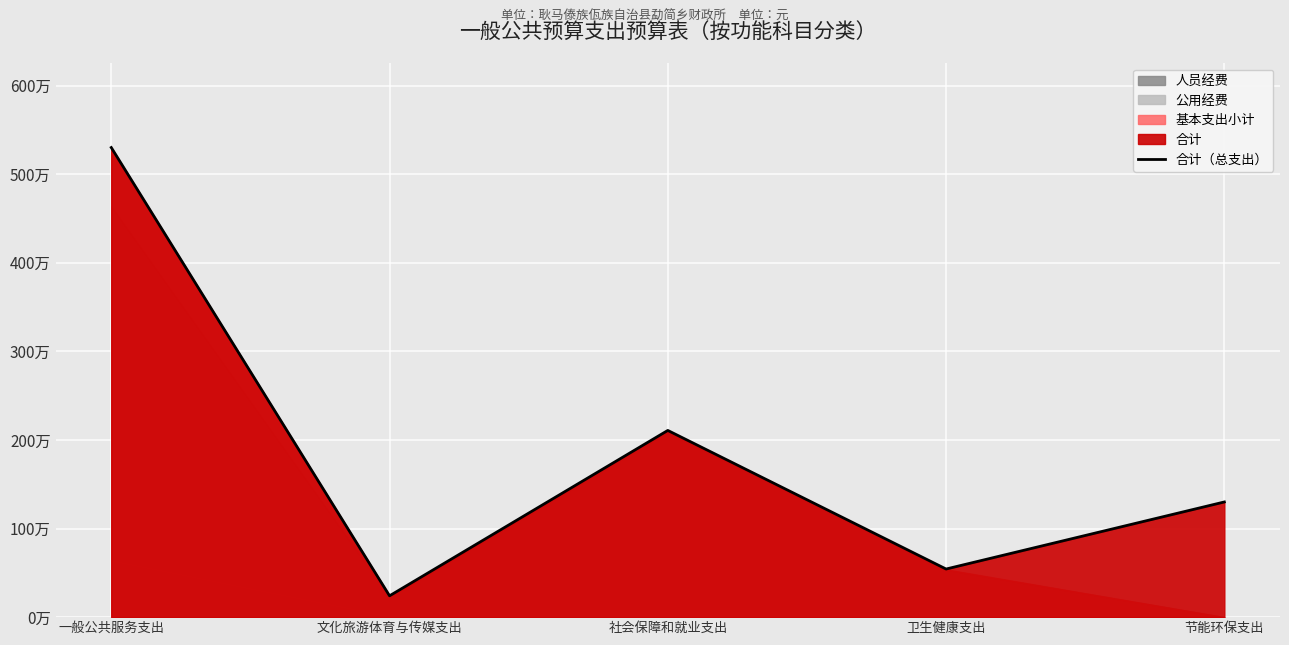

What value does the data have at 一般公共服务支出?

5300122.5